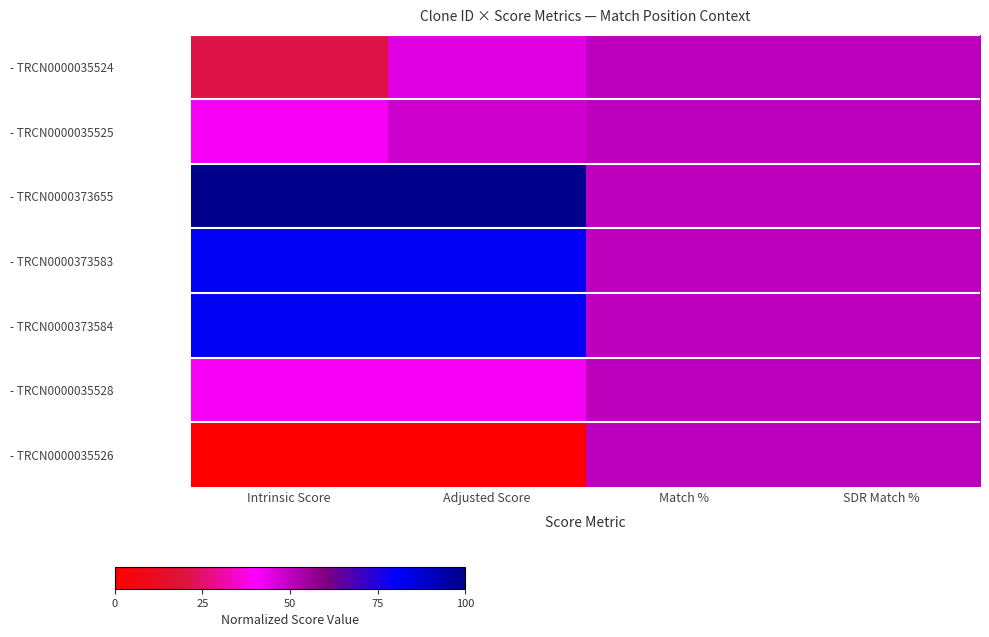

At Match %, list the series in order from largest to smallest.

- TRCN0000035524, - TRCN0000035525, - TRCN0000373655, - TRCN0000373583, - TRCN0000373584, - TRCN0000035528, - TRCN0000035526